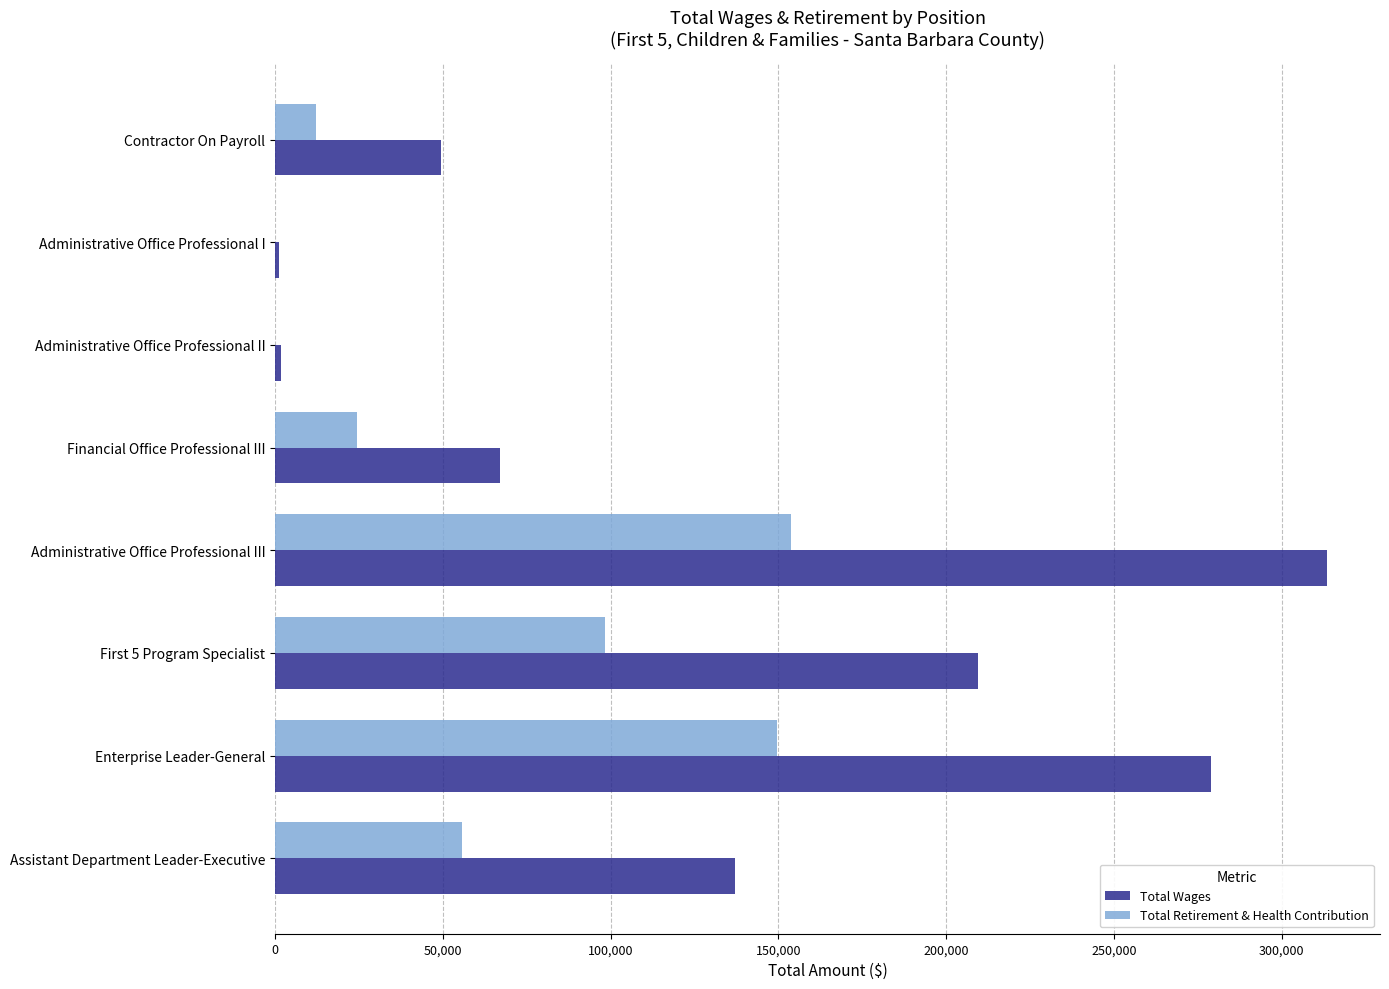

How many series are shown in this chart?

2